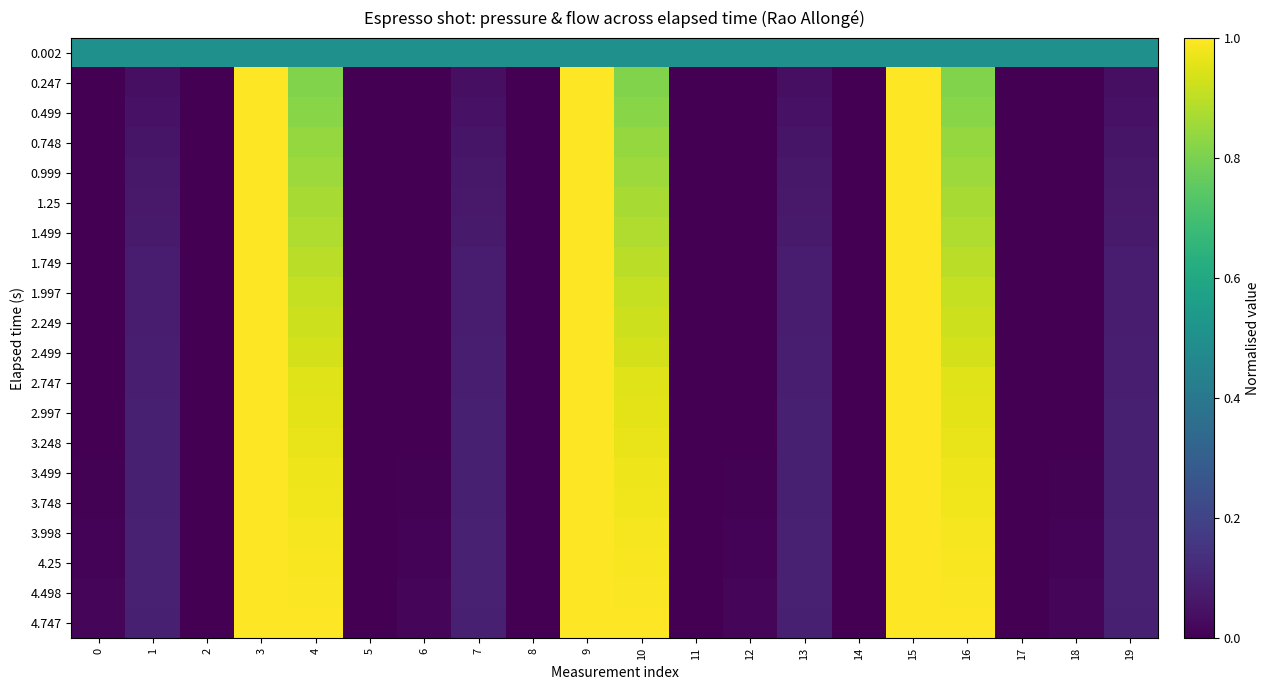

Between 1 and 13, which series saw the biggest shift?

0.002